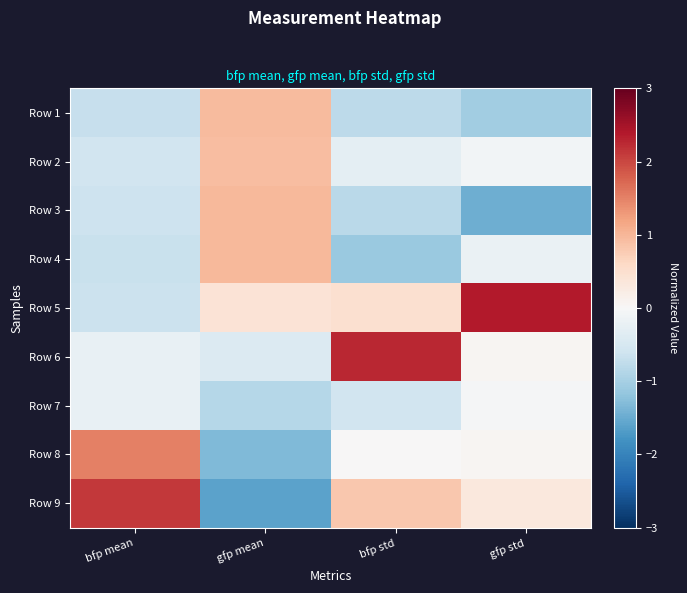

Between bfp mean and gfp mean, which is larger?

gfp mean